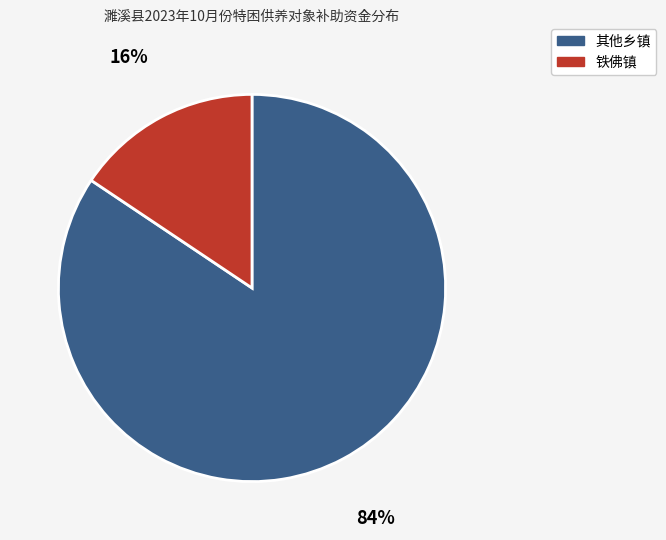

How many slices are in this pie chart?

2